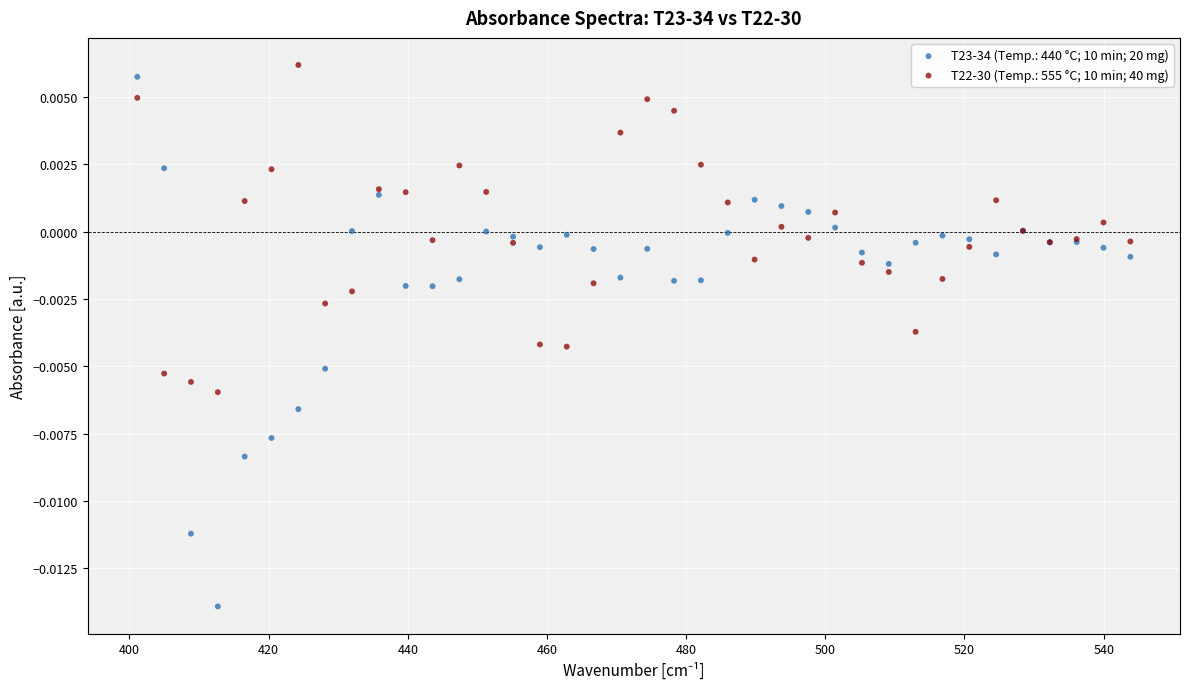

Which series has the largest Y range (max minus min)?

T23-34 (Temp.: 440 °C; 10 min; 20 mg)